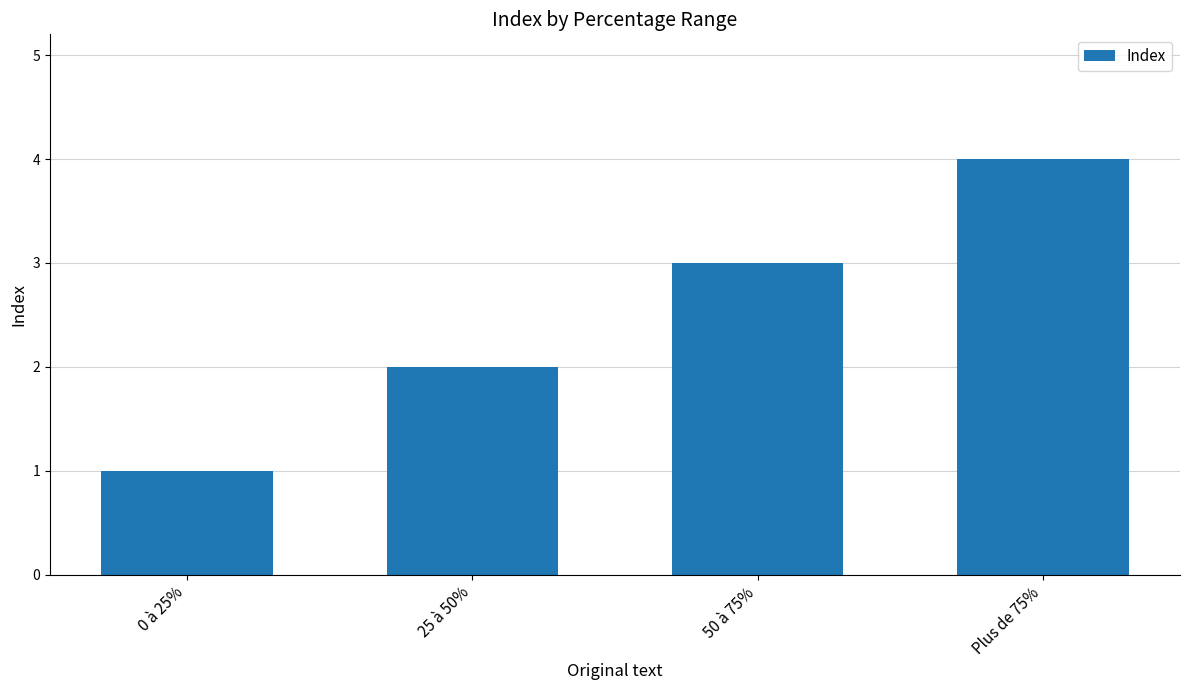

What is the smallest value displayed?

1